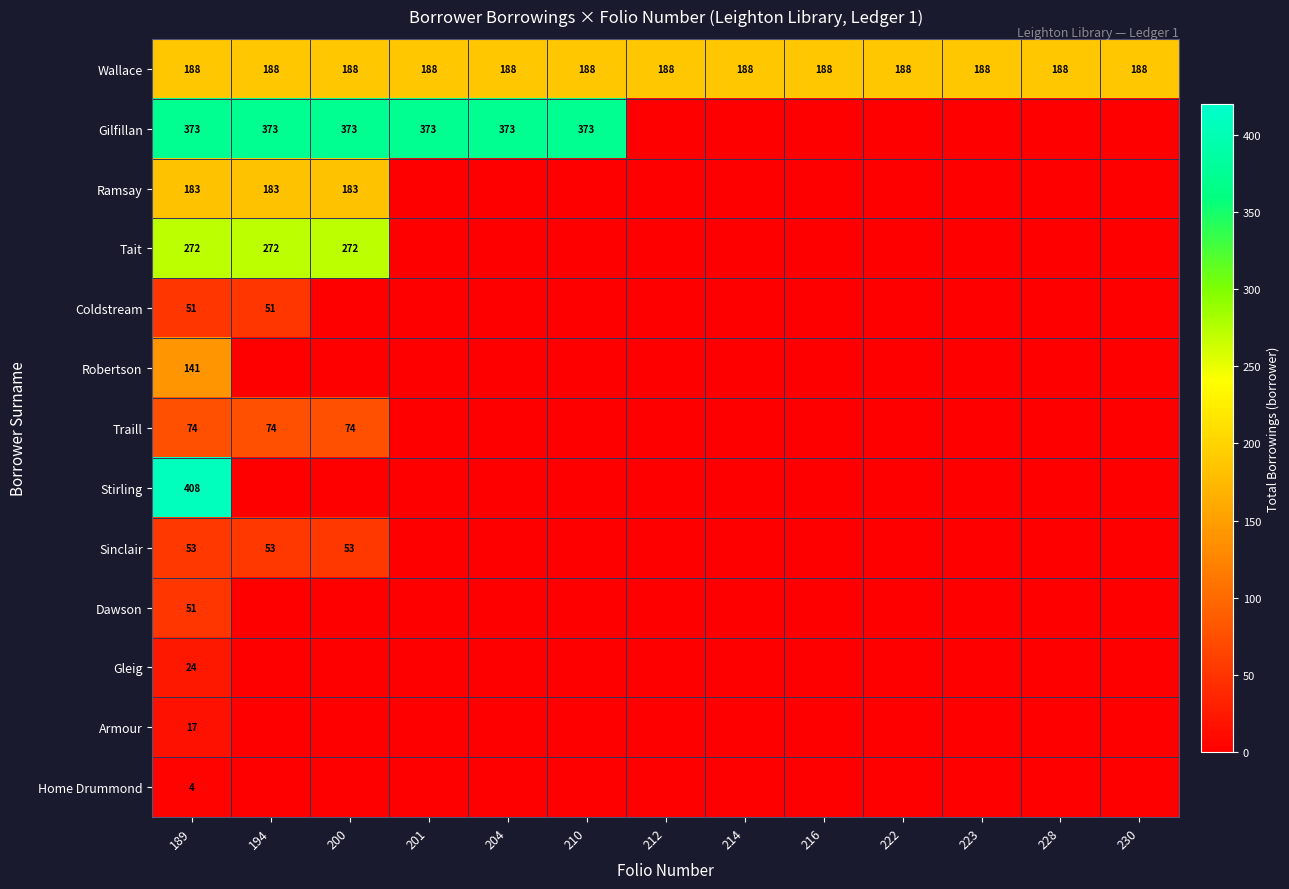

Which category has the highest value across all series?

189